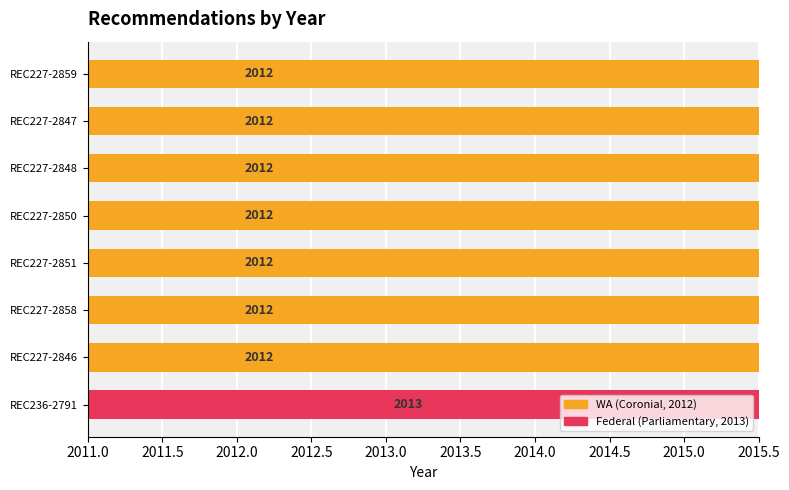

True or false: the data shows 798 at REC236-2791.

False